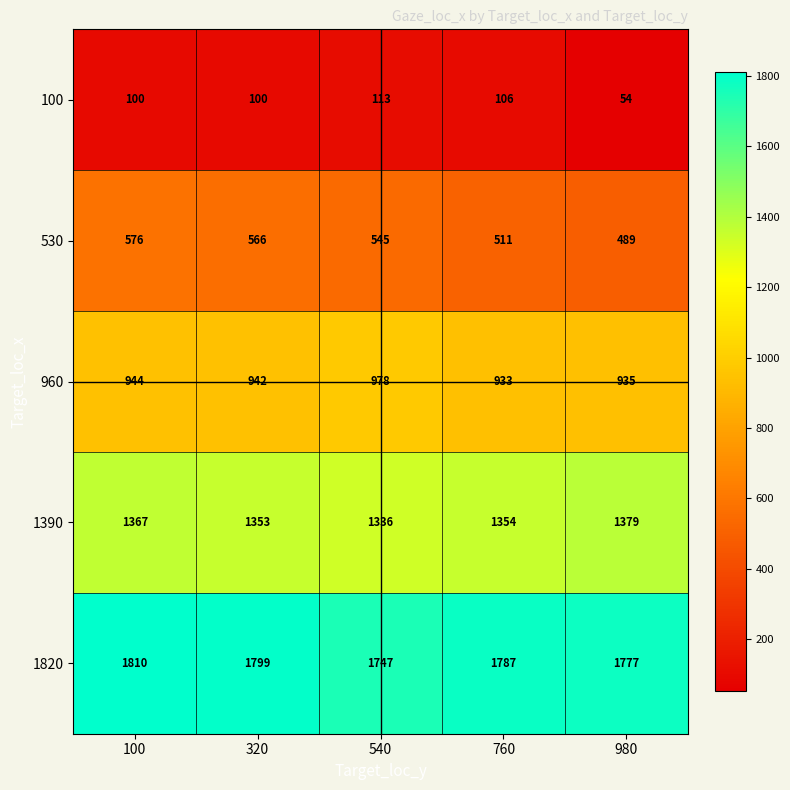

At 760, list the series in order from smallest to largest.

100, 530, 960, 1390, 1820